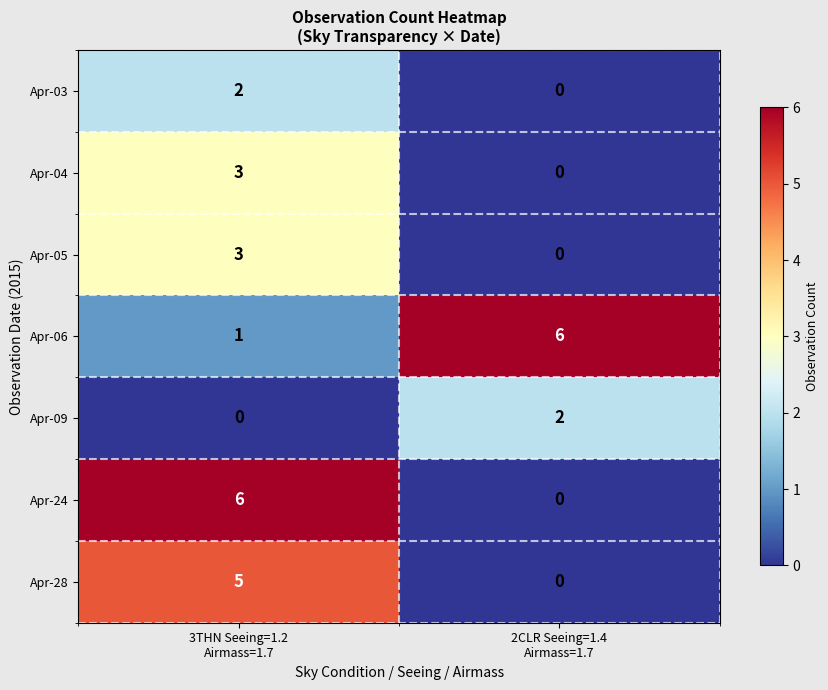

Which series has the largest total across all categories?

Apr-06